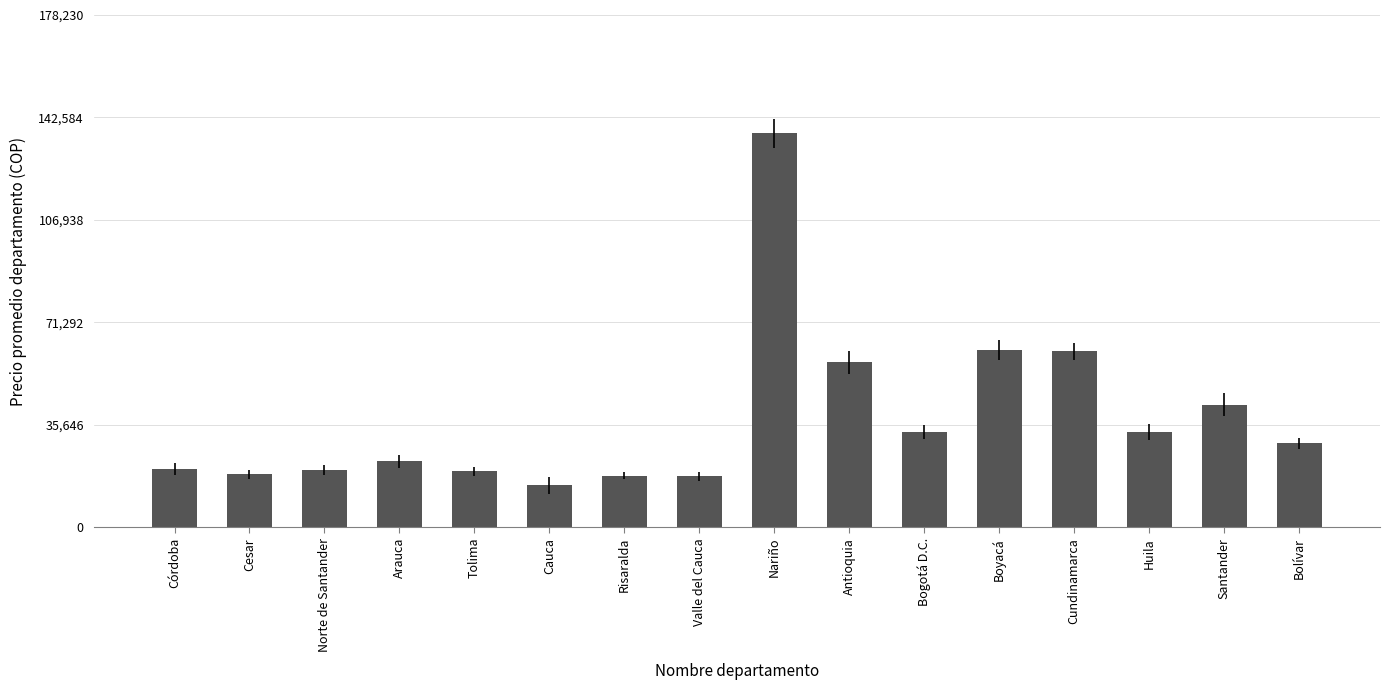

What is the label of the 3rd bar from the left?

Norte de Santander